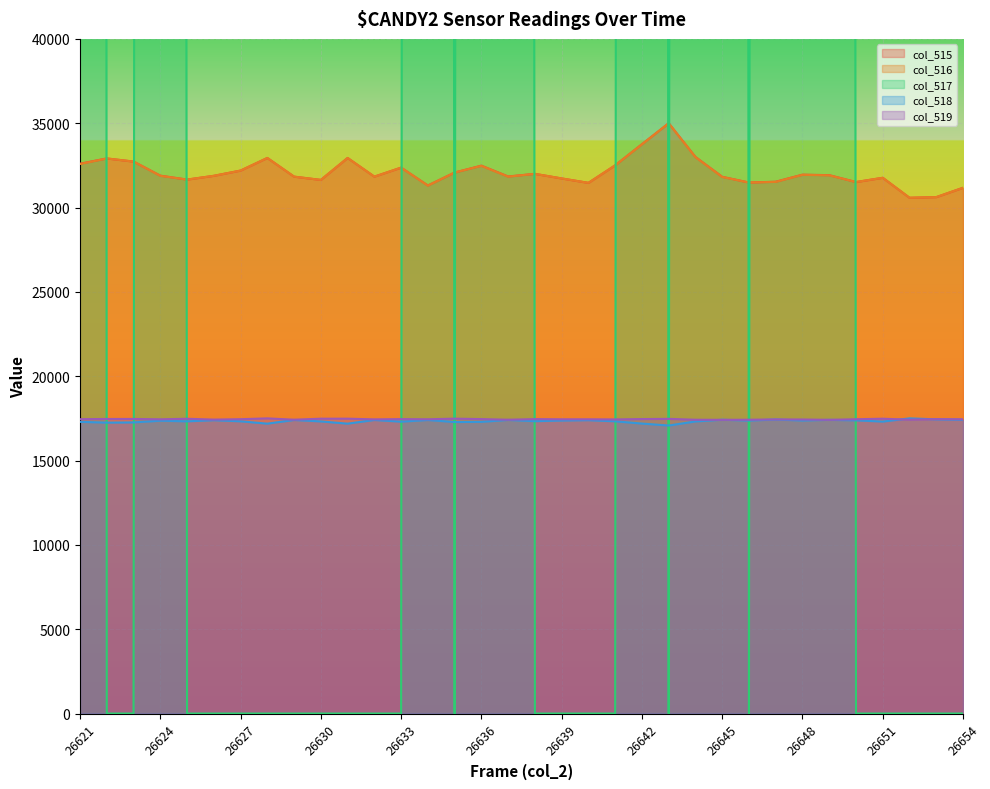

What is the average value of the col_518 series?

17338.0